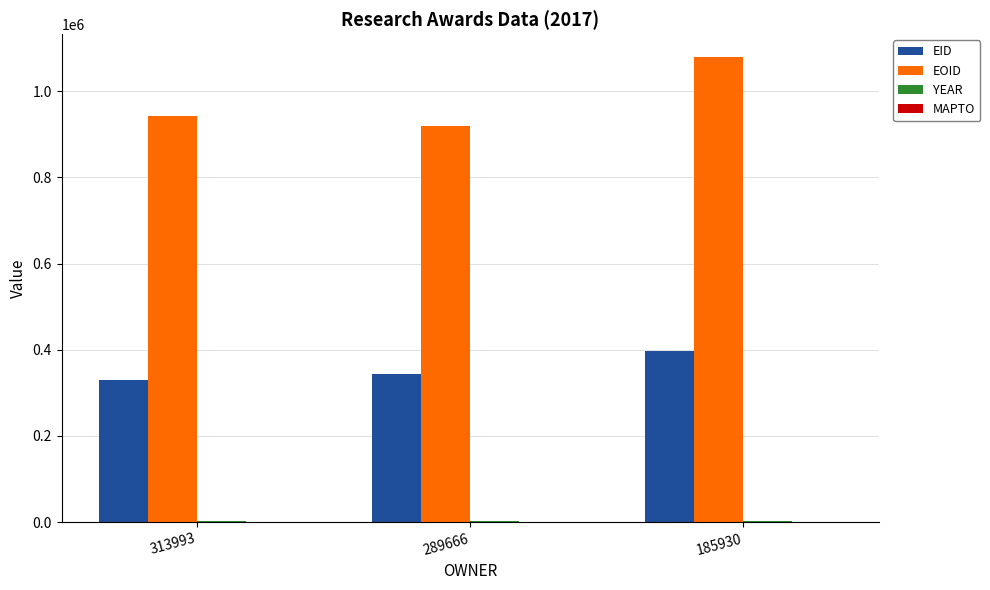

At which label is EOID closest to 999385?

313993